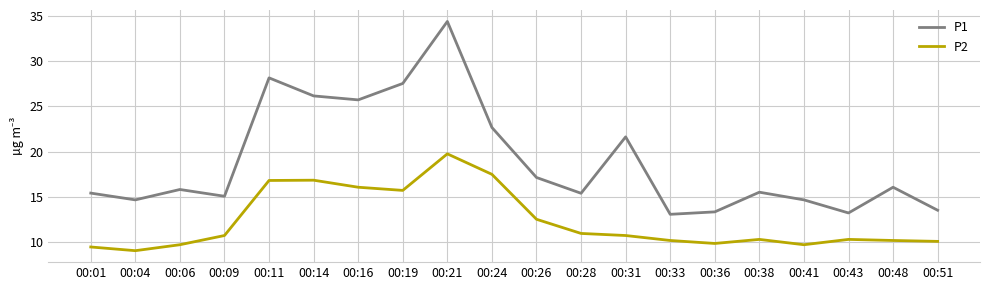

True or false: P1 and P2 cross at least once.

False